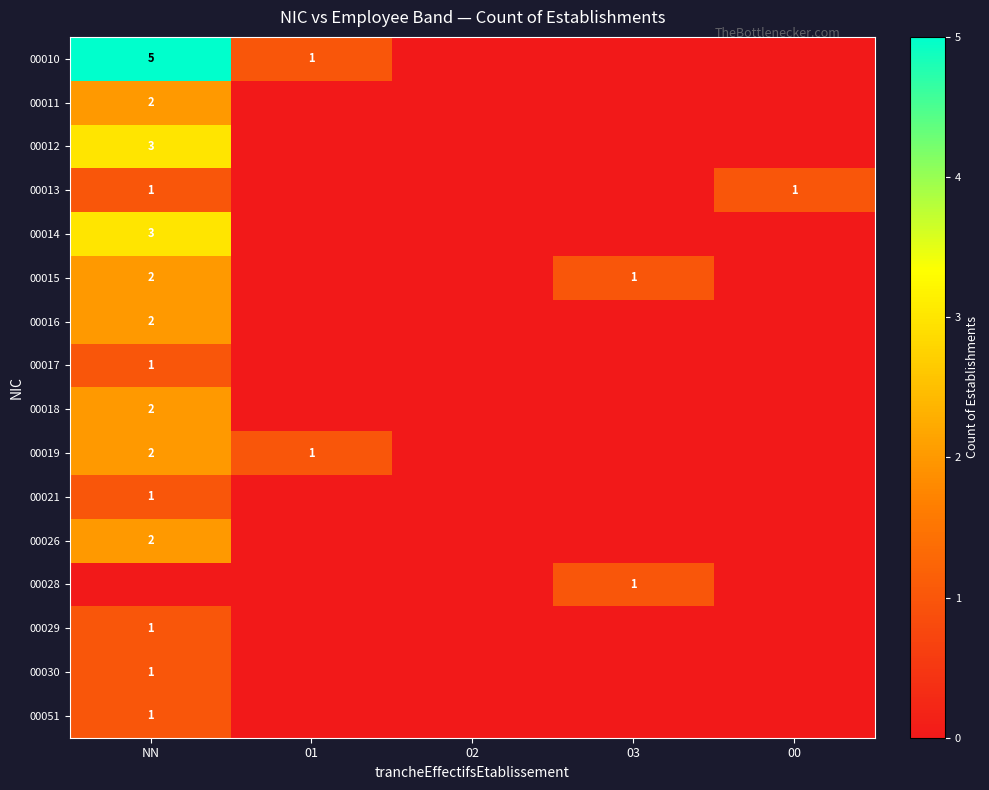

The 00019 series shows 2 at NN. True or false?

True